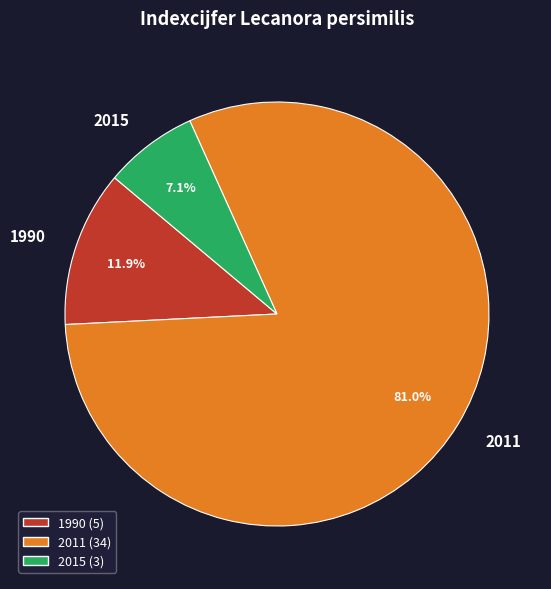

How many slices are in this pie chart?

3